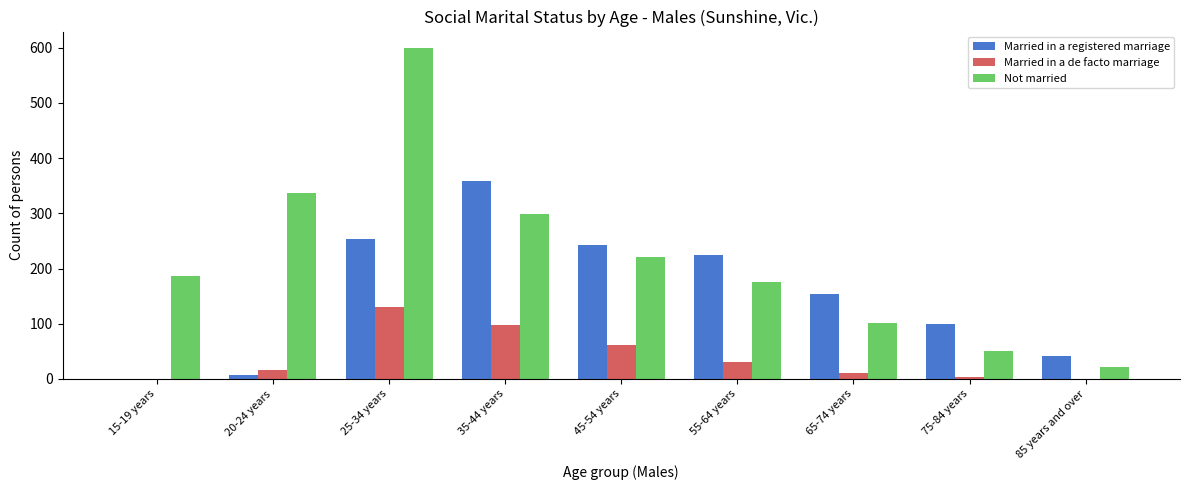

Between 20-24 years and 55-64 years, which series saw the biggest shift?

Married in a registered marriage